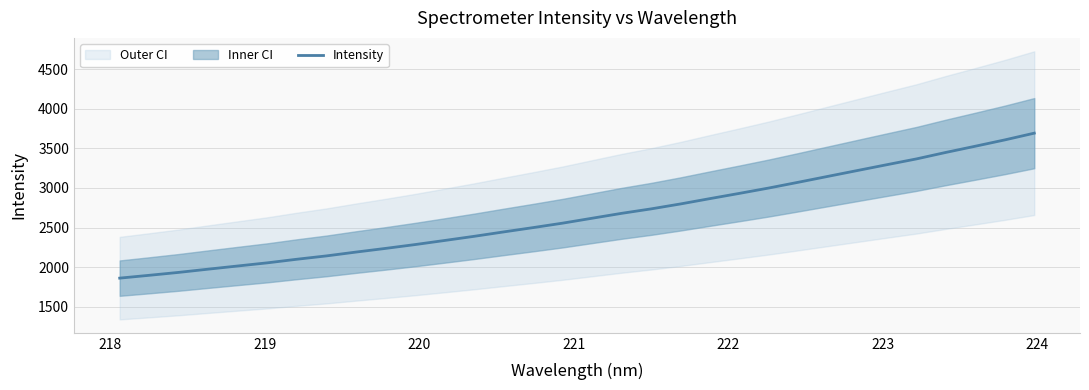

What is the lowest value of the Intensity series?

1860.9